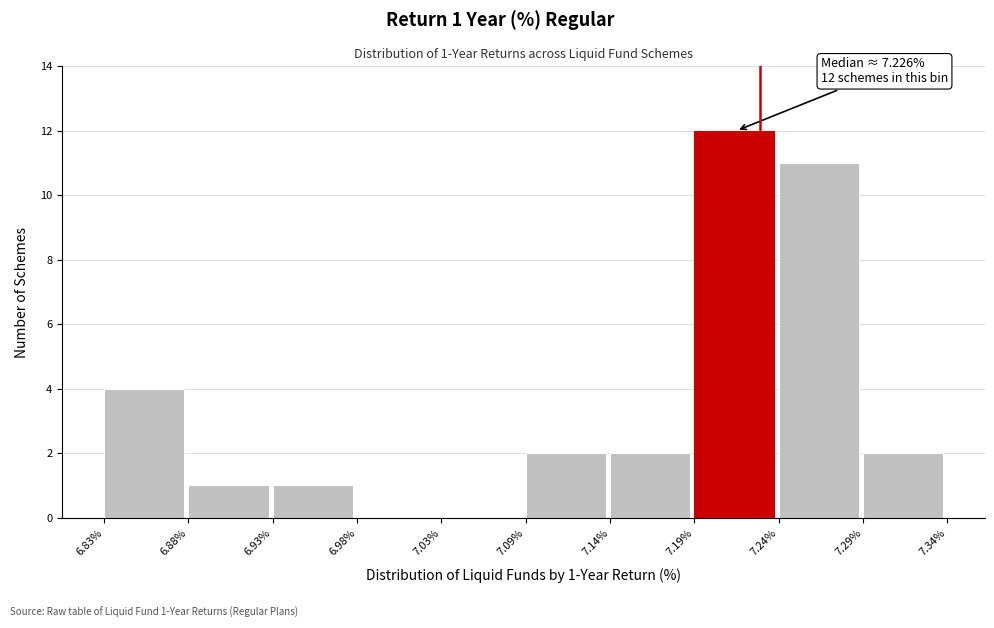

Over which range of the x-axis is the bar tallest?

7.19% to 7.24%